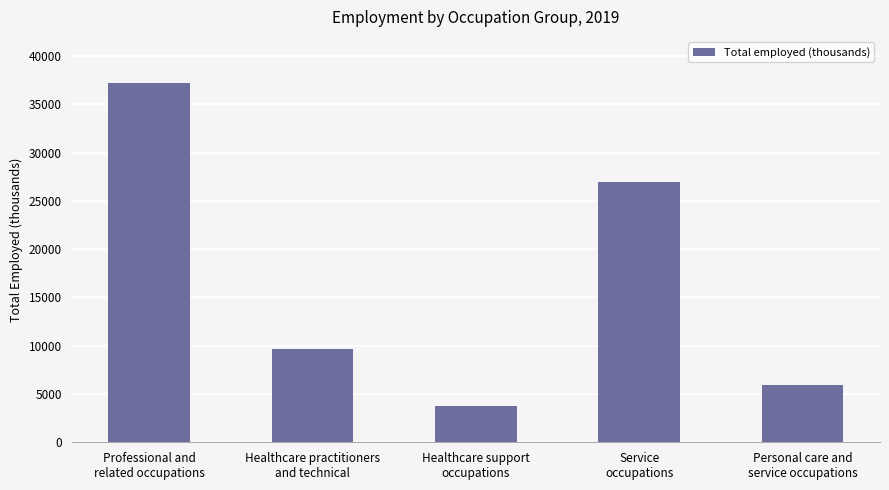

Is it true that the value at Service
occupations is 26978?

True